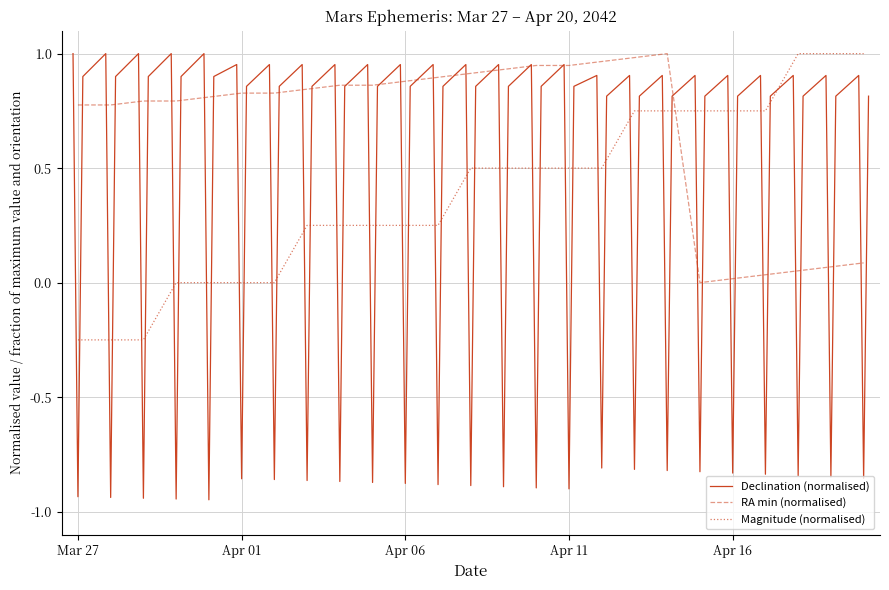

After their last crossing, which series has the higher values: Magnitude (normalised) or RA min (normalised)?

Magnitude (normalised)